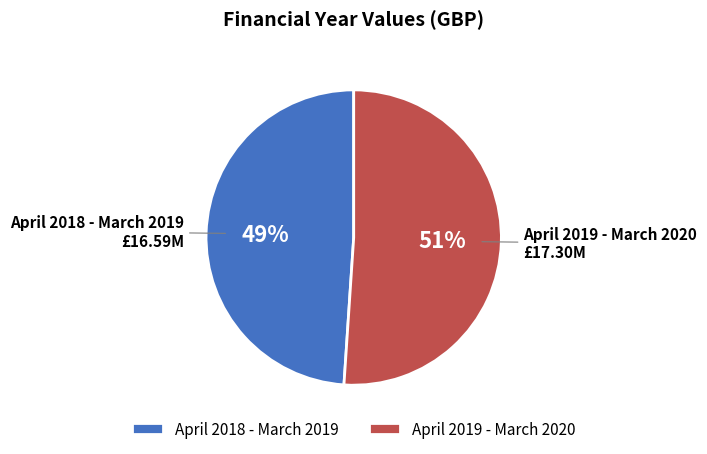

Combined, do April 2019 - March 2020 and April 2018 - March 2019 account for over 50%?

Yes